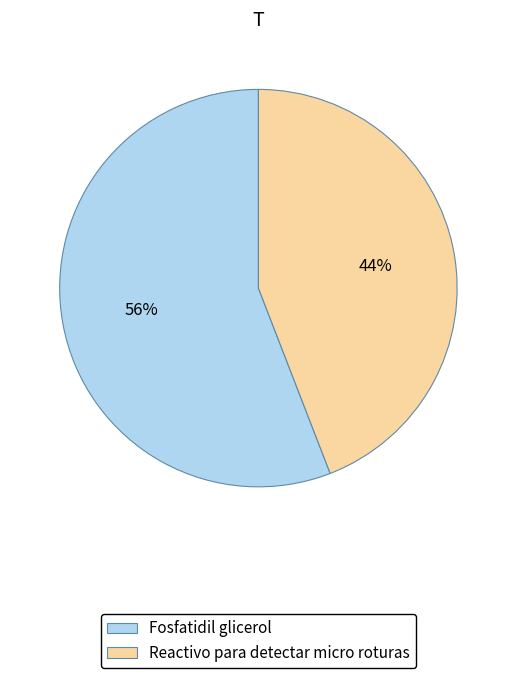

To the nearest percent, what is the difference between the largest and smallest slice percentages?

12%